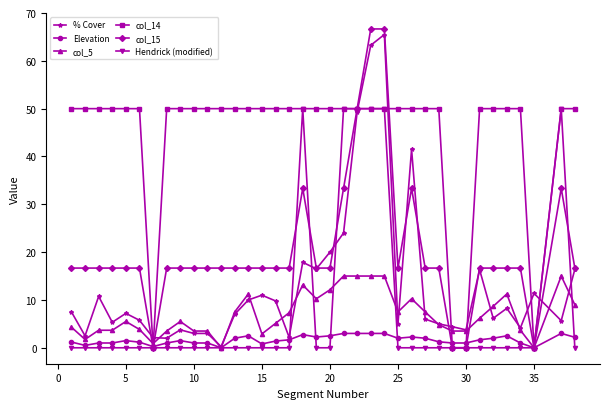

What is the greatest value displayed?

66.7